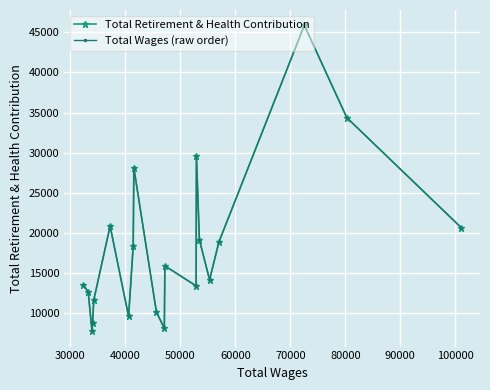

What is the minimum value for Total Retirement & Health Contribution?

7754